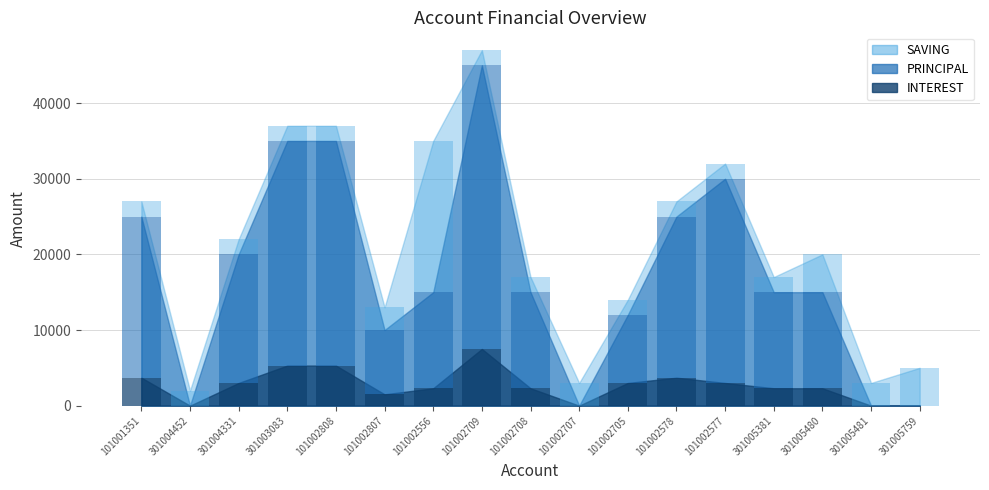

At which category is the sum across all series the highest?

101002709